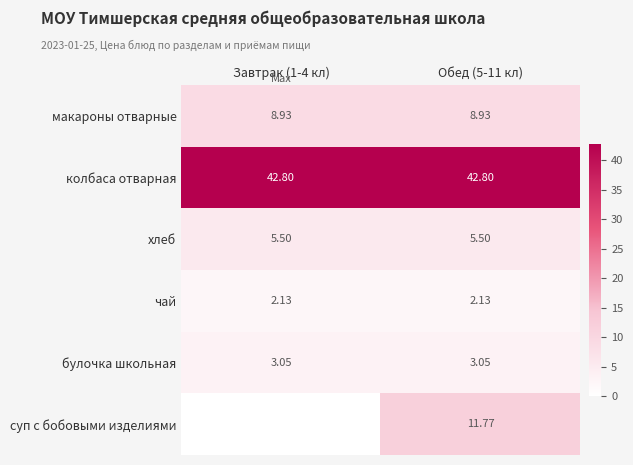

Which series changed the most between Завтрак (1-4 кл) and Обед (5-11 кл)?

суп с бобовыми изделиями